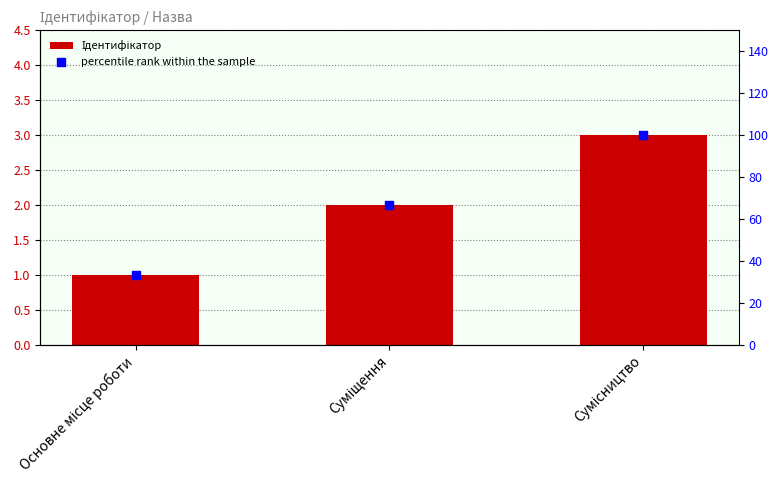

At which category is the sum across all series the highest?

Сумісництво